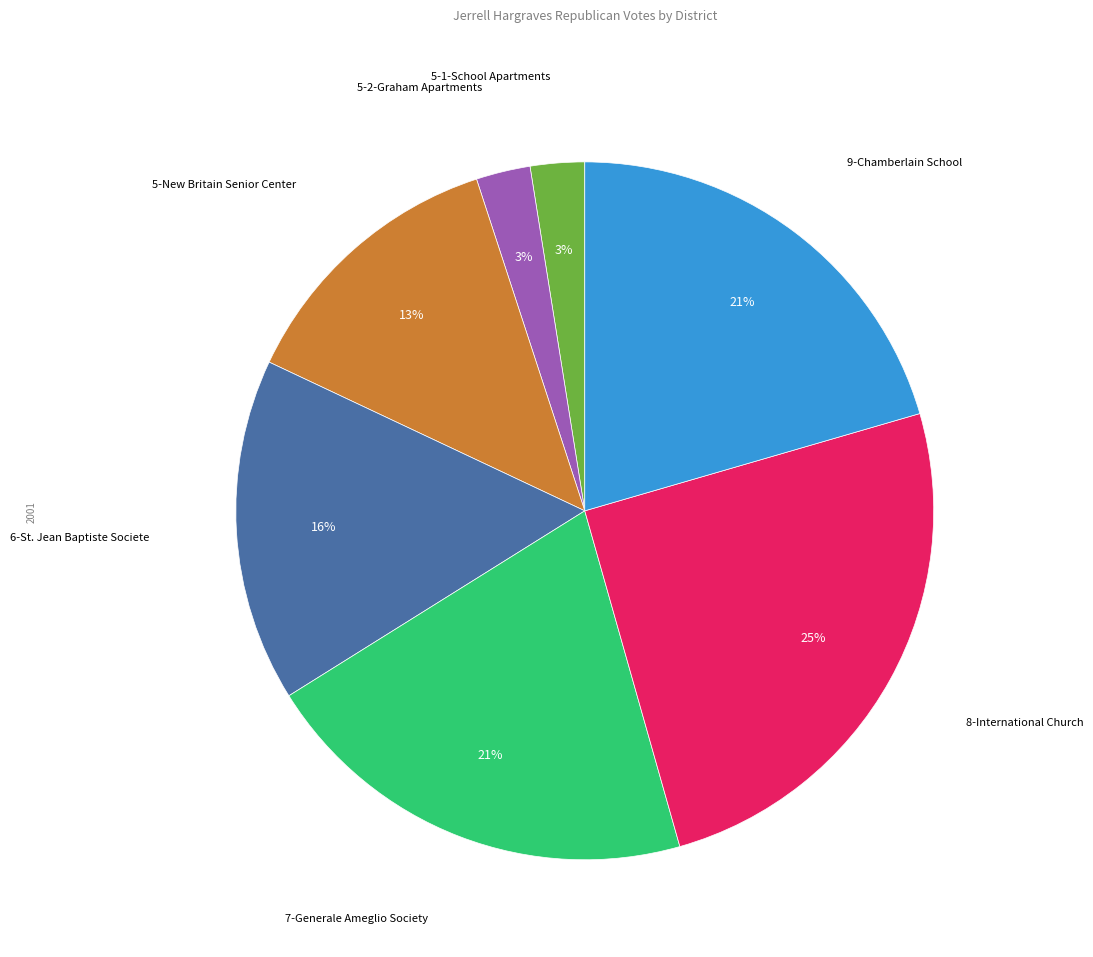

To the nearest percent, what is the average slice percentage?

14%